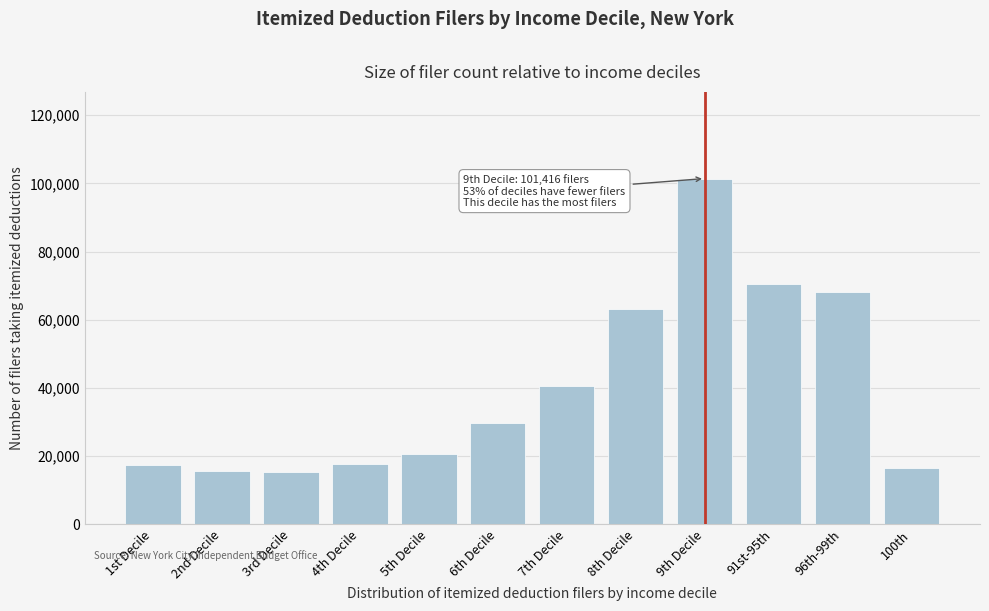

Where is the data nearest to the value 58441?

8th Decile